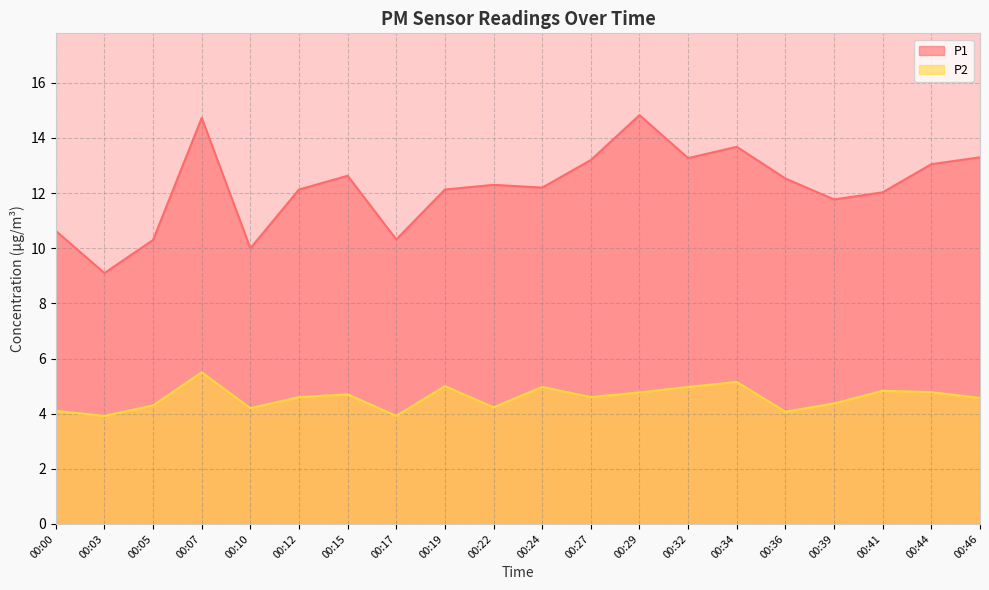

Which series changed the most between 00:15 and 00:32?

P1